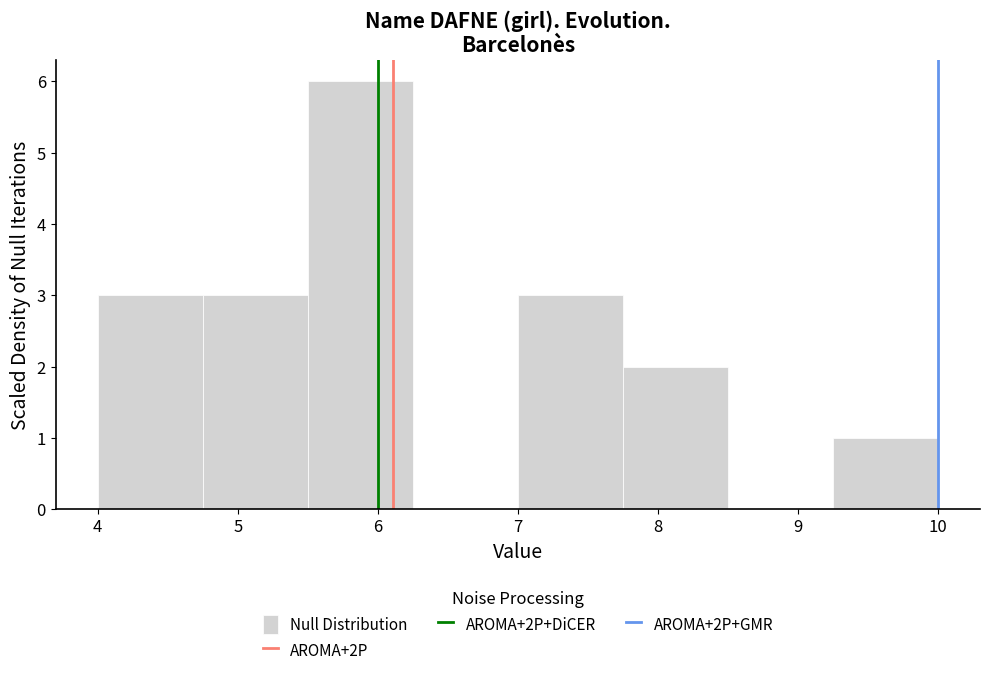

What is the height of the bar covering 7.75 to 8.50 on the x-axis? Neither the bar edges nor the heights are printed on the chart, so give them approximately, as read against the axes.

2